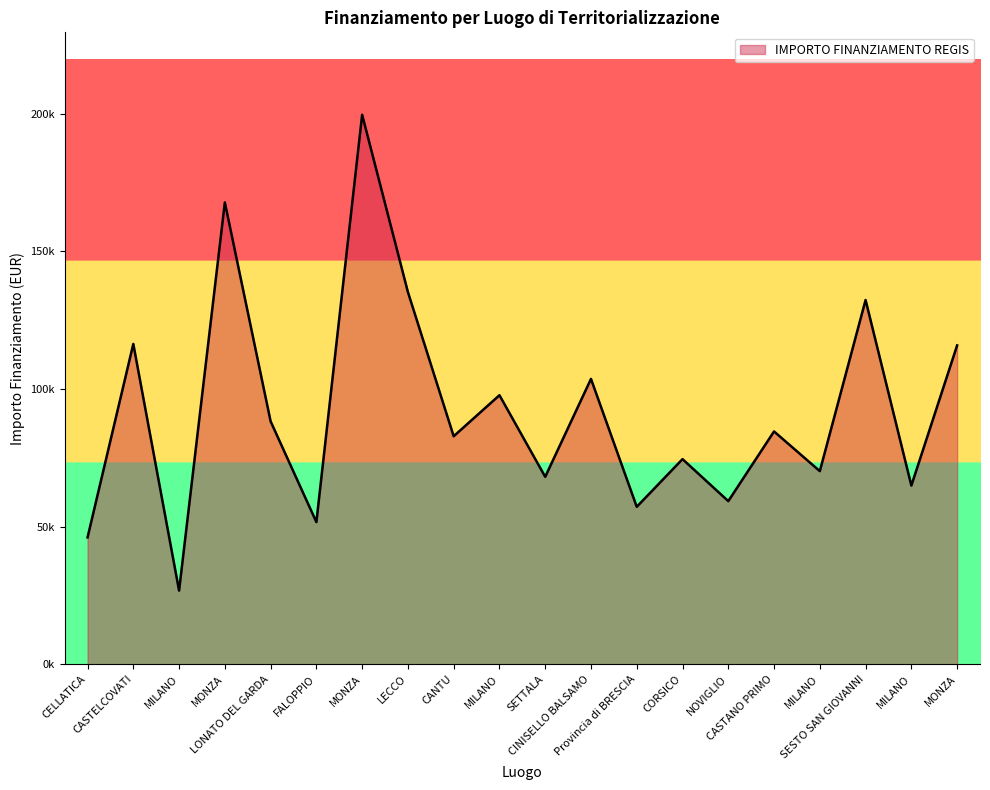

What is the value of the 2nd point from the left?

116324.6